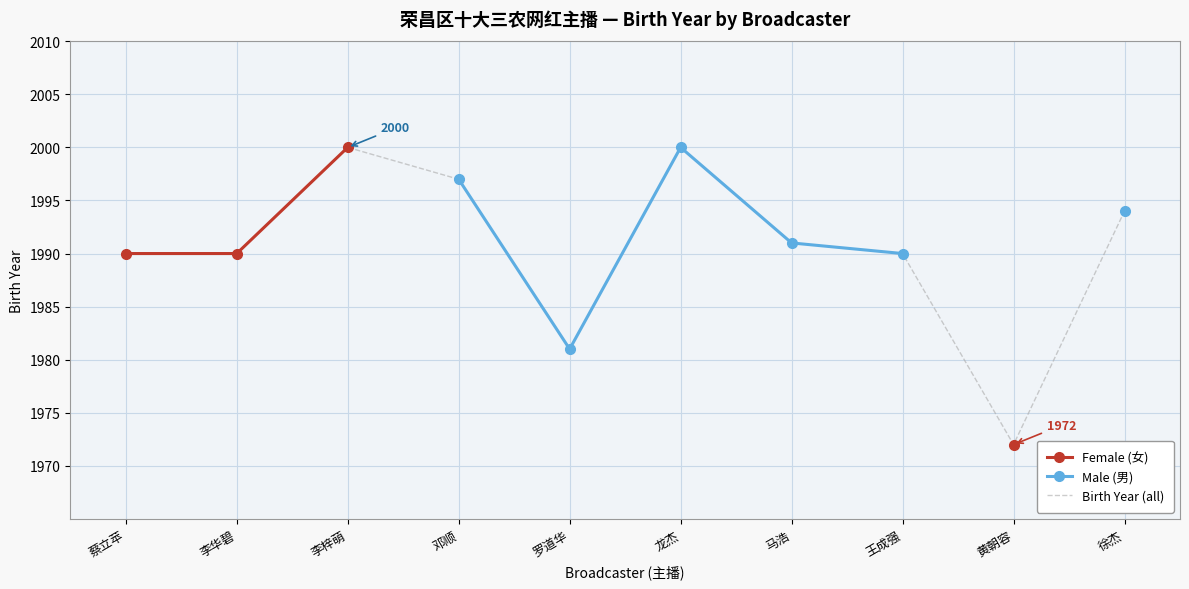

At which label does Birth Year (all) reach its minimum?

黄朝容